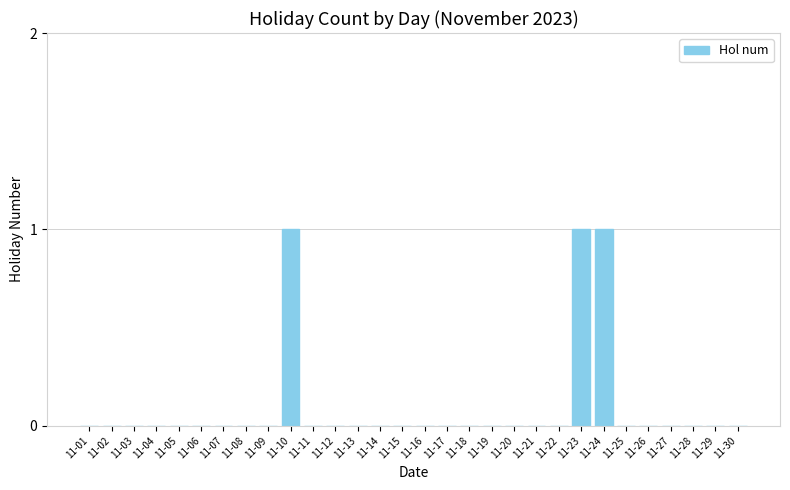

Are the bars horizontal?

No